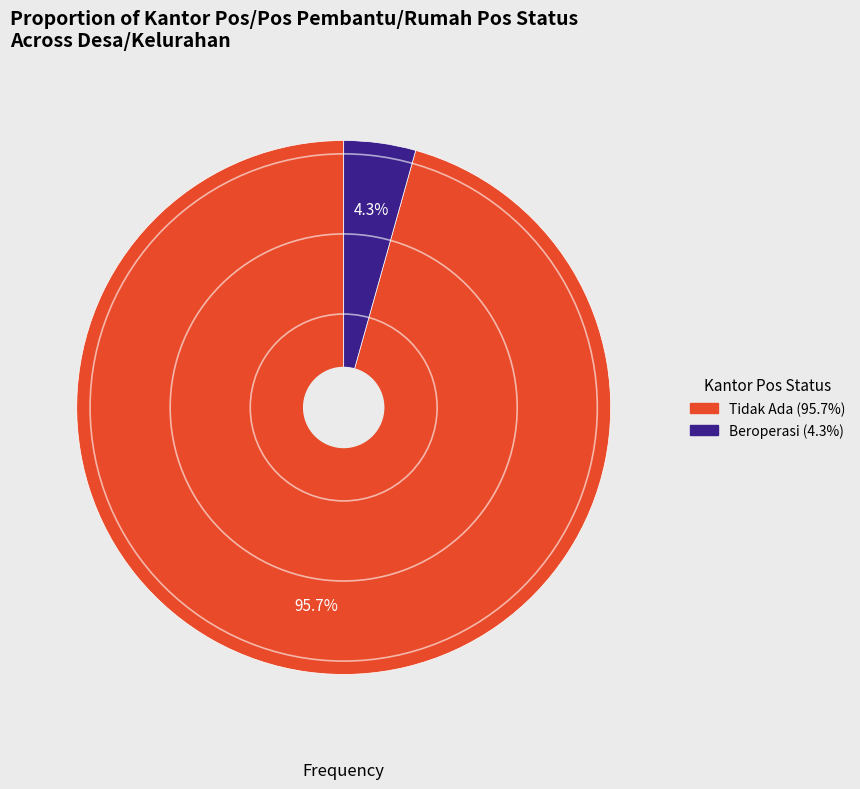

Between Tidak Ada and Beroperasi, which is larger?

Tidak Ada